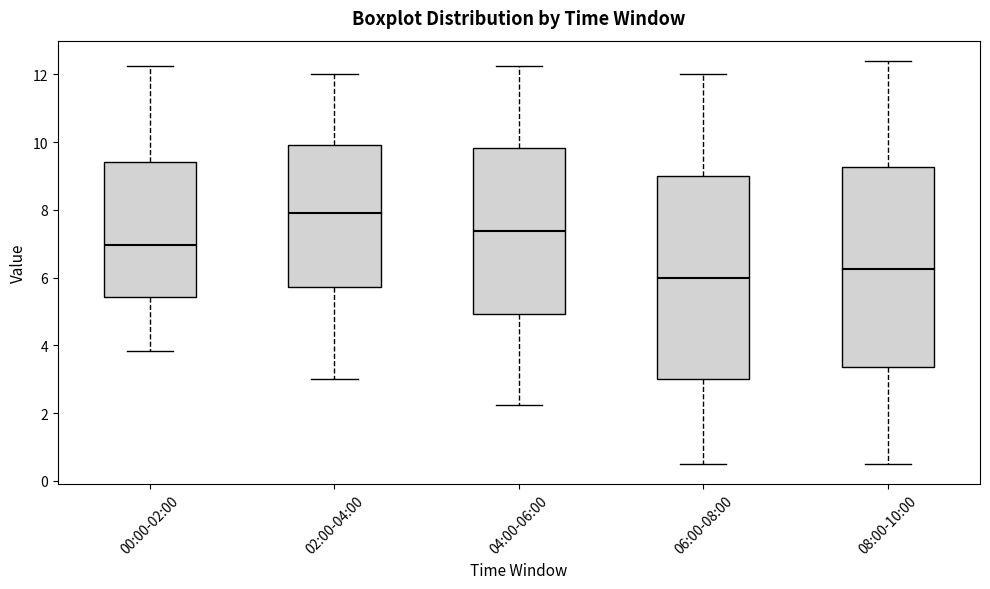

Where is the lower edge of the box for 08:00-10:00 on the y-axis? The values are not printed on the chart, so give them approximately, as read against the axis.

3.4